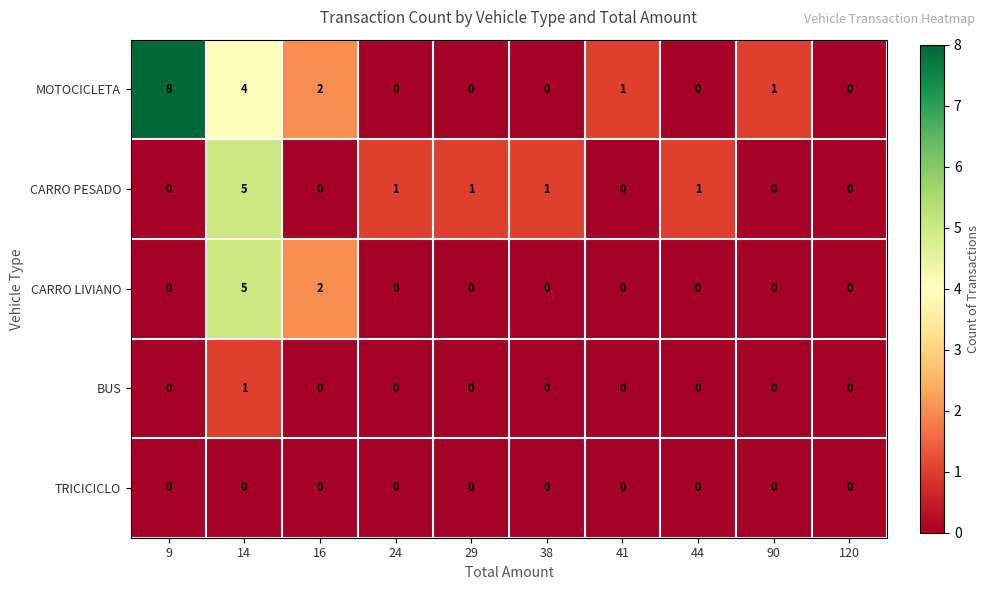

How many data points in BUS are above 0?

1